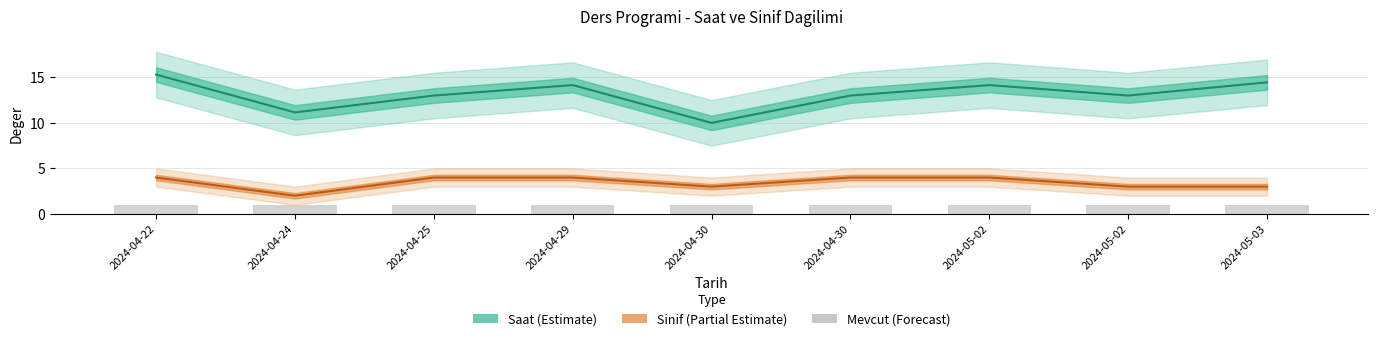

Which series has the largest total across all categories?

Saat